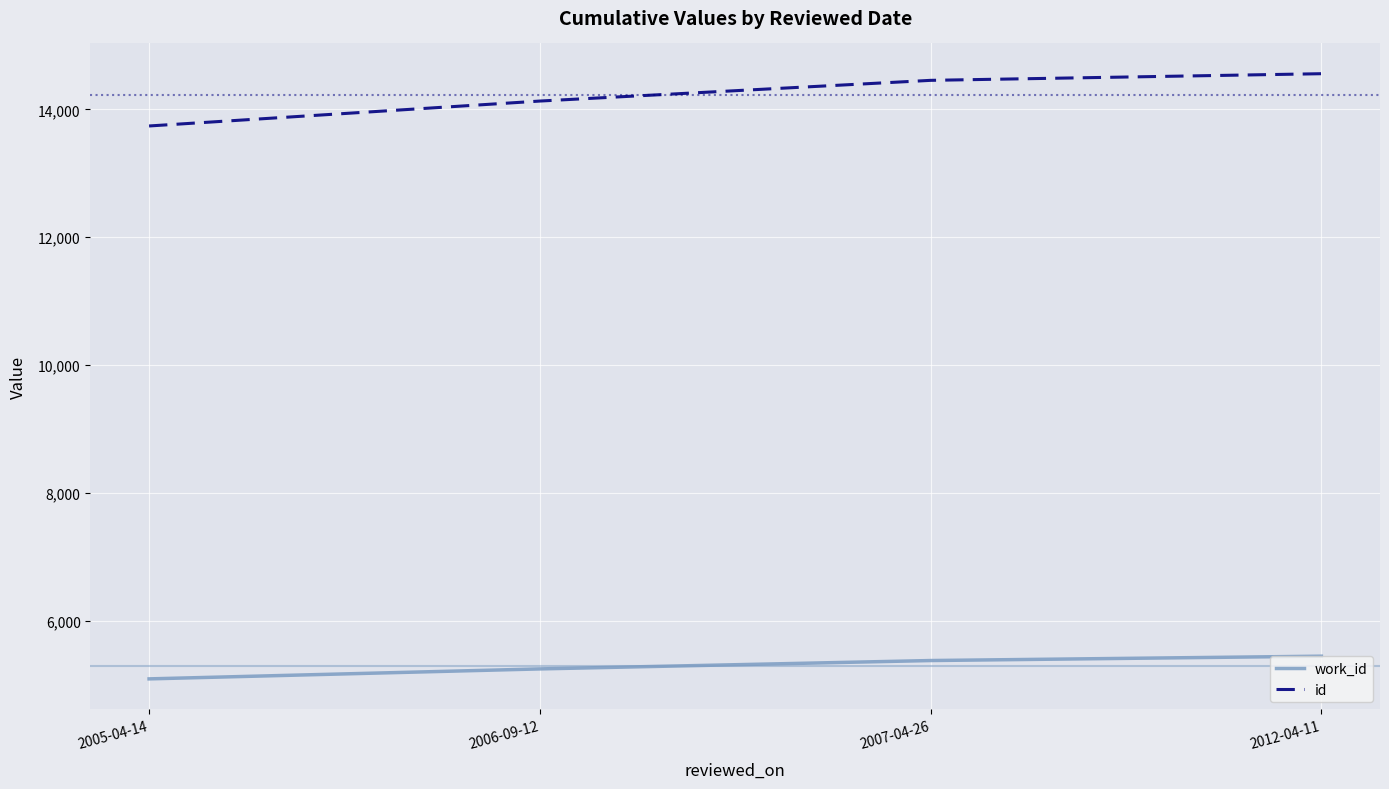

Which series has the largest range (max minus min)?

id